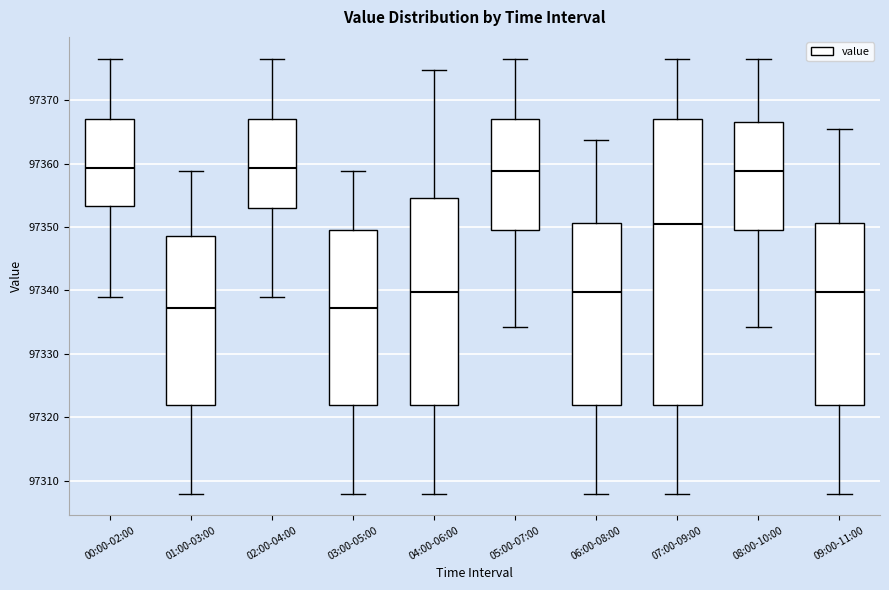

Reading left to right, read every box against the y-axis: the position of its median line, the range the box covers, and the ends of its whiskers. The values are not printed on the chart, so give them approximately, as read against the axis.

00:00-02:00: median 97359, box 97353 to 97367, whiskers 97339 to 97377
01:00-03:00: median 97337, box 97322 to 97349, whiskers 97308 to 97359
02:00-04:00: median 97359, box 97353 to 97367, whiskers 97339 to 97377
03:00-05:00: median 97337, box 97322 to 97350, whiskers 97308 to 97359
04:00-06:00: median 97340, box 97322 to 97355, whiskers 97308 to 97375
05:00-07:00: median 97359, box 97350 to 97367, whiskers 97334 to 97377
06:00-08:00: median 97340, box 97322 to 97351, whiskers 97308 to 97364
07:00-09:00: median 97350, box 97322 to 97367, whiskers 97308 to 97377
08:00-10:00: median 97359, box 97350 to 97367, whiskers 97334 to 97377
09:00-11:00: median 97340, box 97322 to 97351, whiskers 97308 to 97366